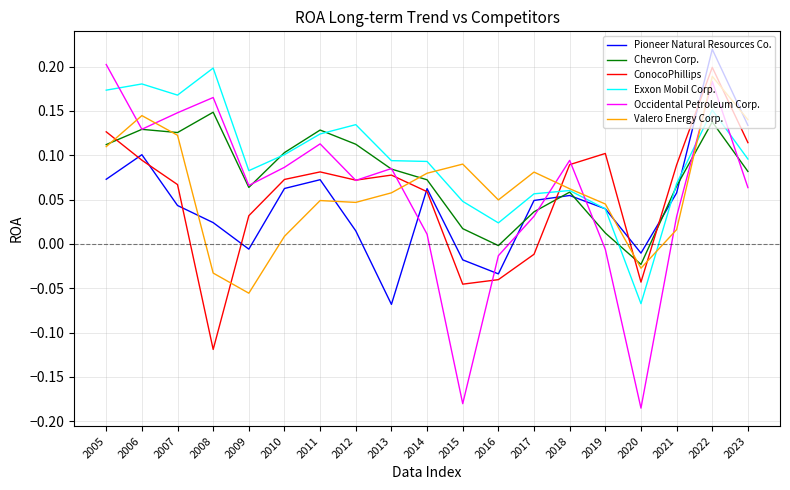

What is the total value across all series at 2022?

1.1